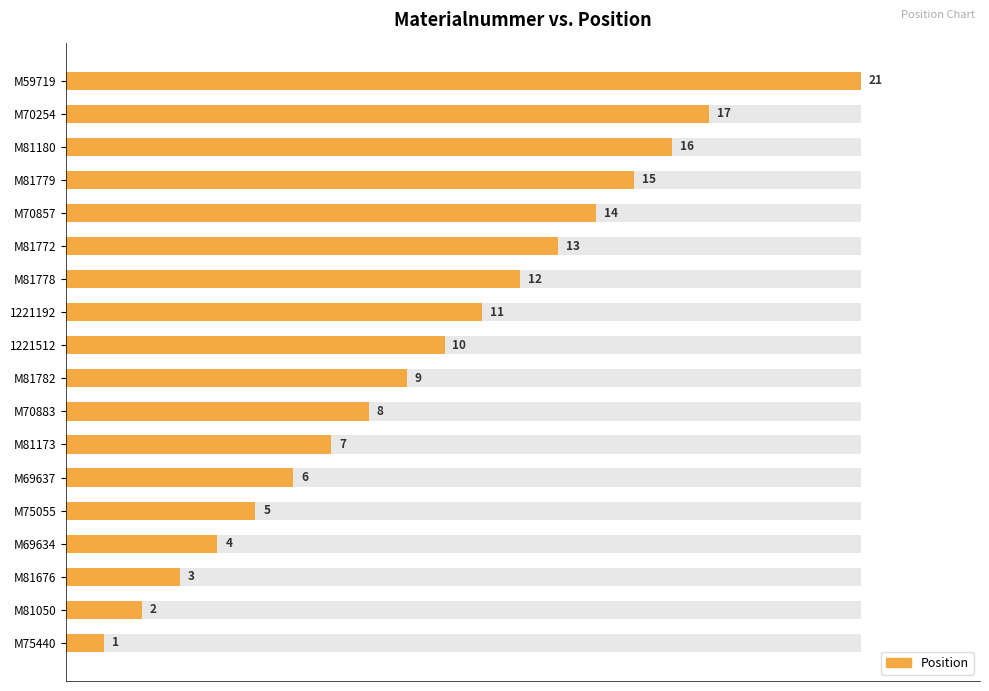

How many bars are there in total?

18